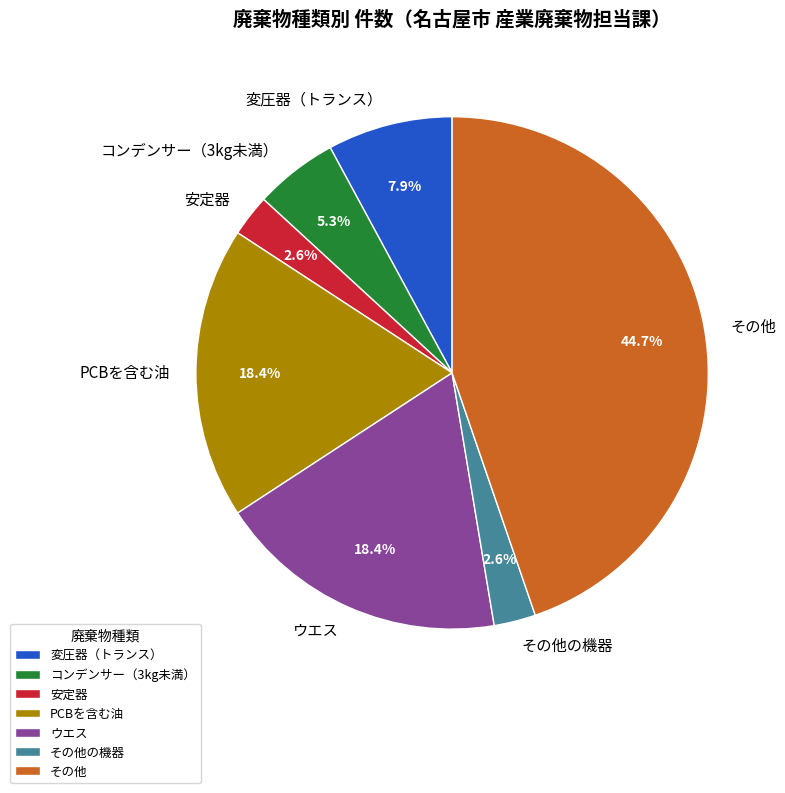

Which has a higher value, 安定器 or その他?

その他